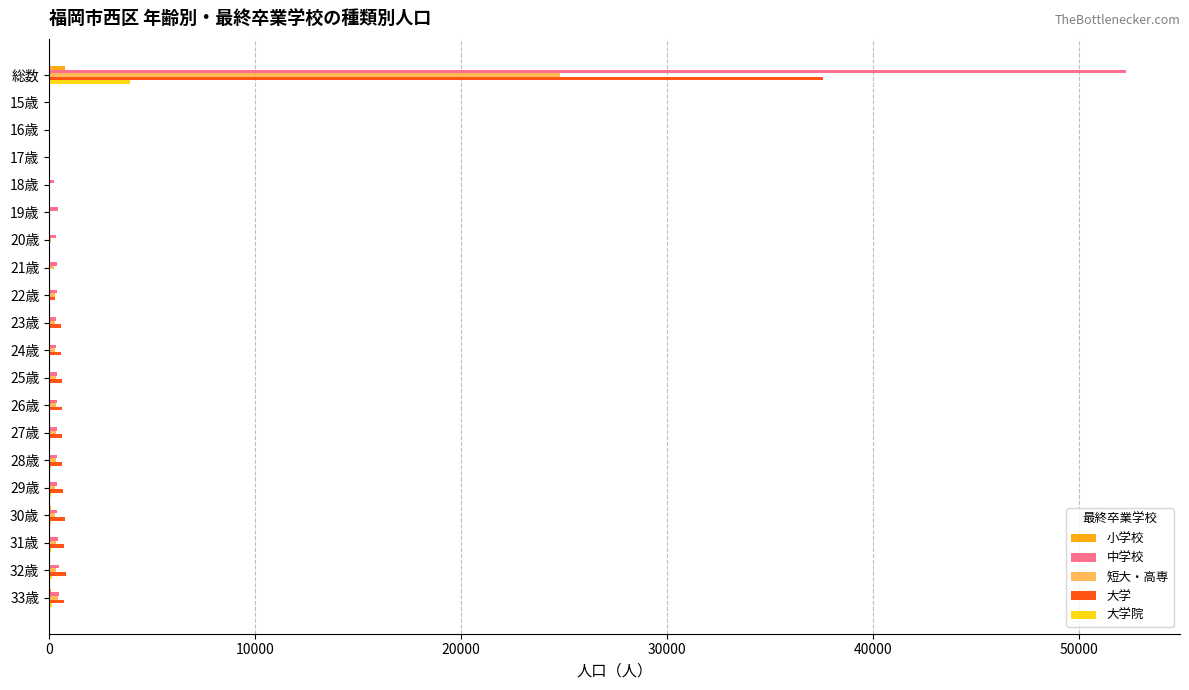

What is the greatest value displayed?

52307